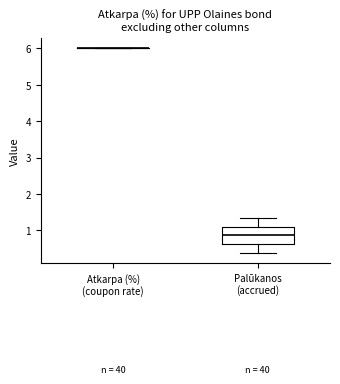

Comparing the boxes themselves (not the whiskers), which one is the tallest?

Palūkanos (accrued)